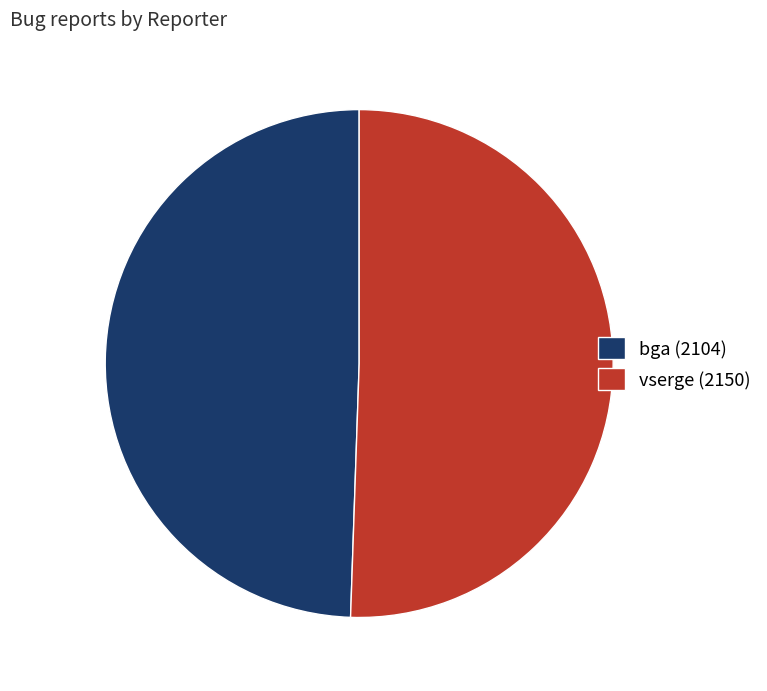

Combined, do bga (2104) and vserge (2150) account for over 50%?

Yes